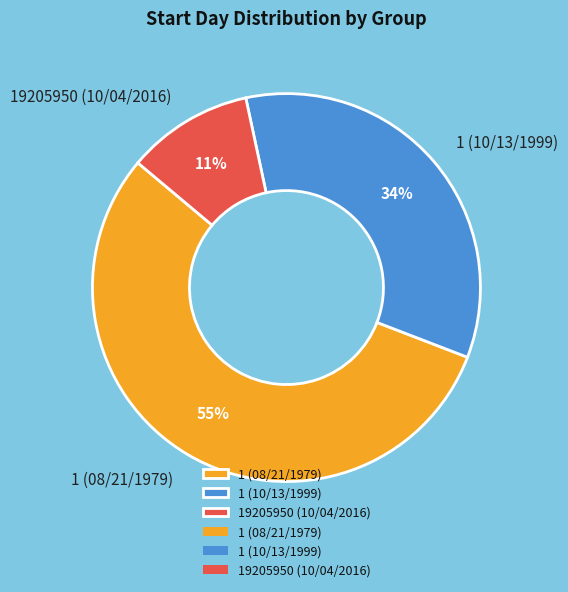

Approximately how many times larger is the value at 1 (10/13/1999) compared to 1 (08/21/1979)?

0.6